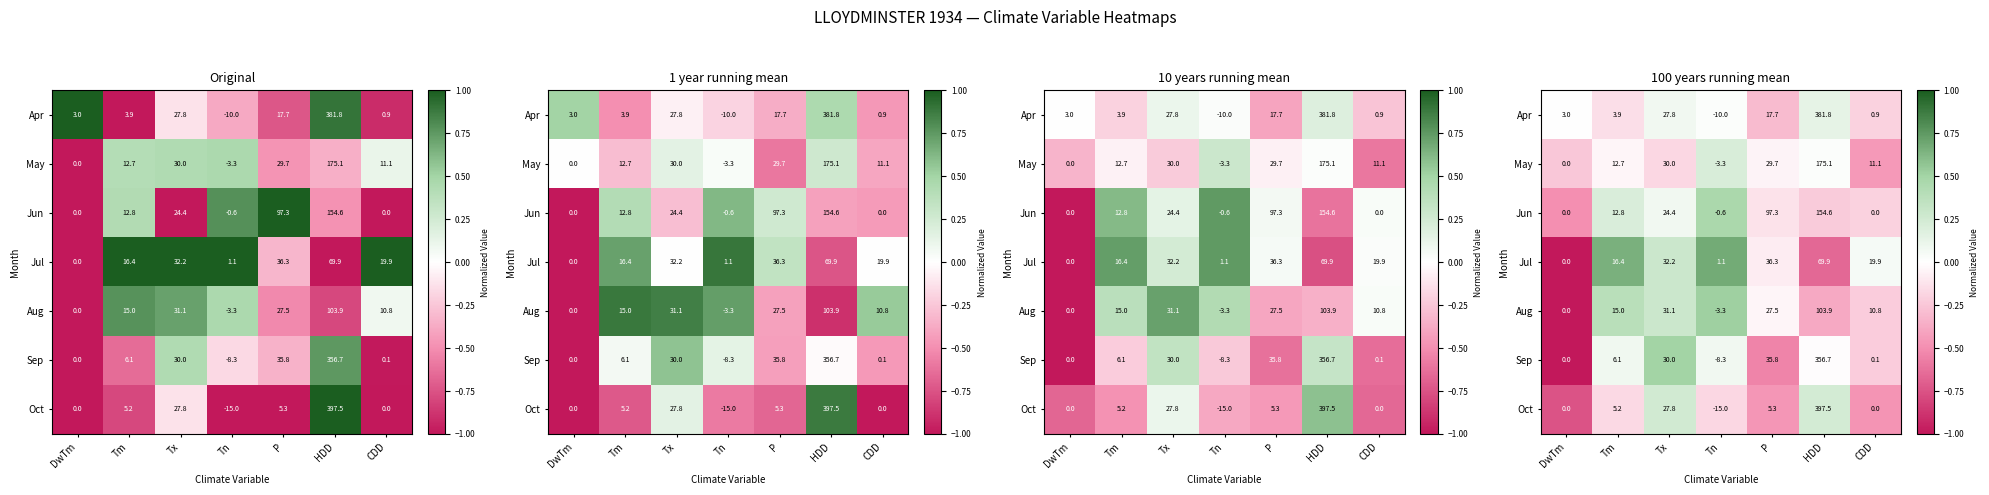

Is it true that May equals -0.0 at Tx?

False